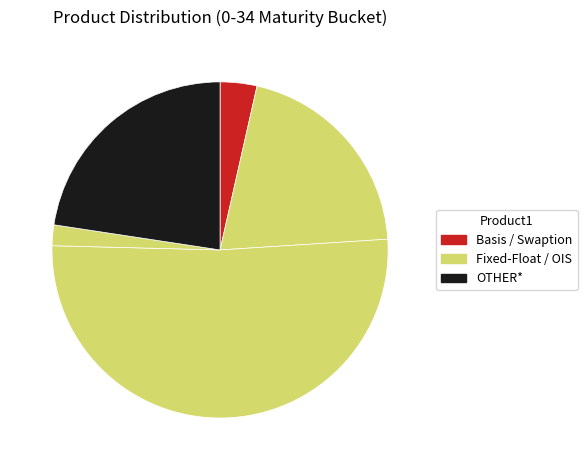

To the nearest percent, what is the average slice percentage?

20%